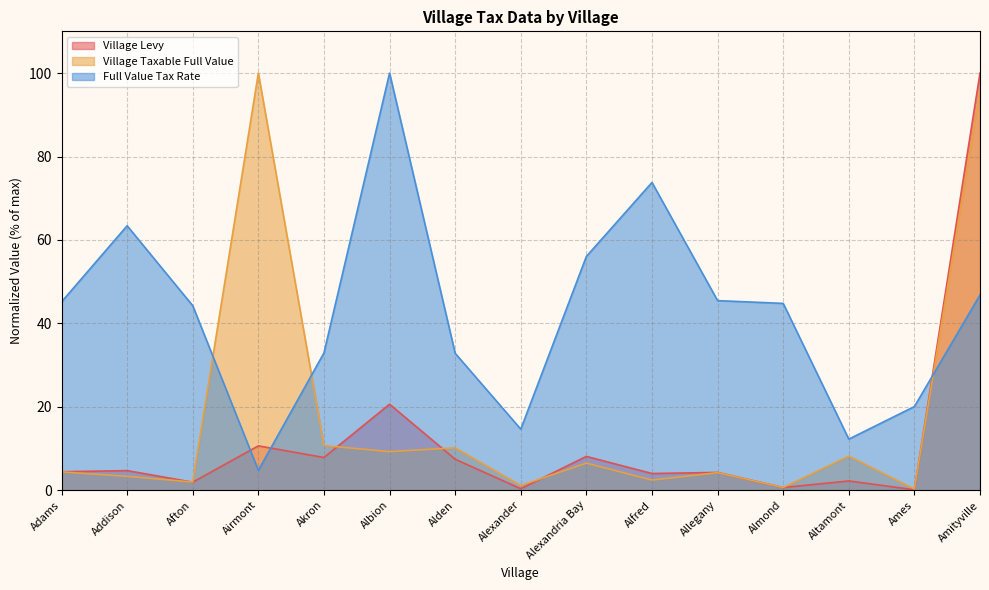

Rank the series at Almond from highest to lowest value.

Full Value Tax Rate, Village Taxable Full Value, Village Levy